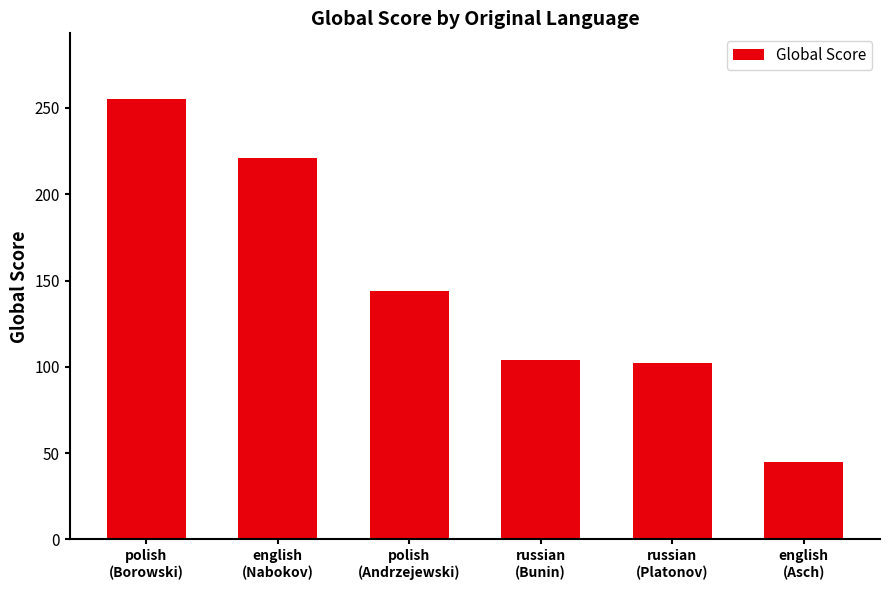

What is the change in value from russian
(Bunin) to russian
(Platonov)?

-2